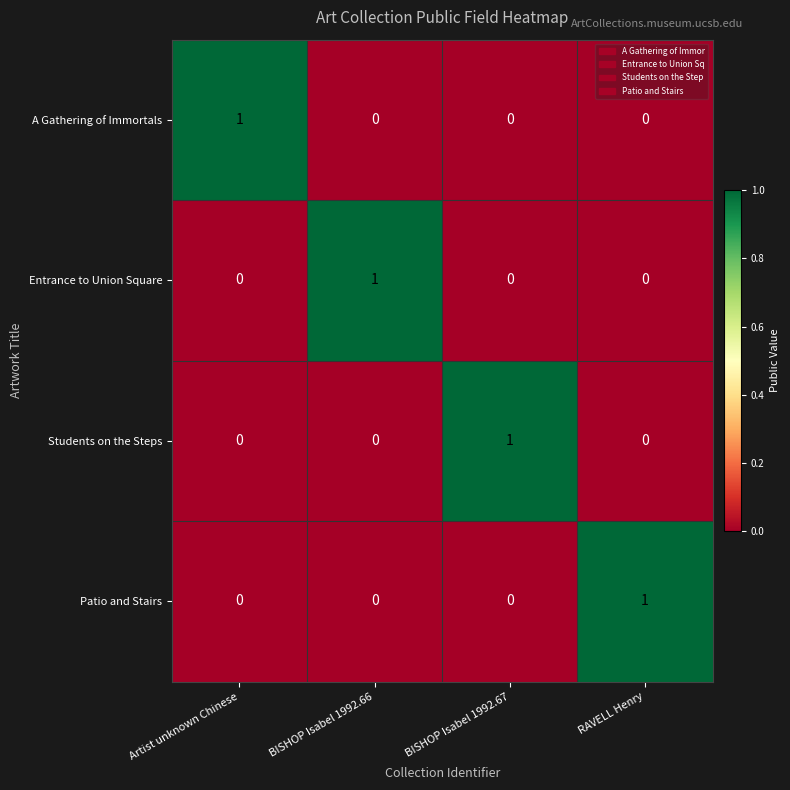

The Students on the Steps series shows 0 at BISHOP Isabel 1992.66. True or false?

True